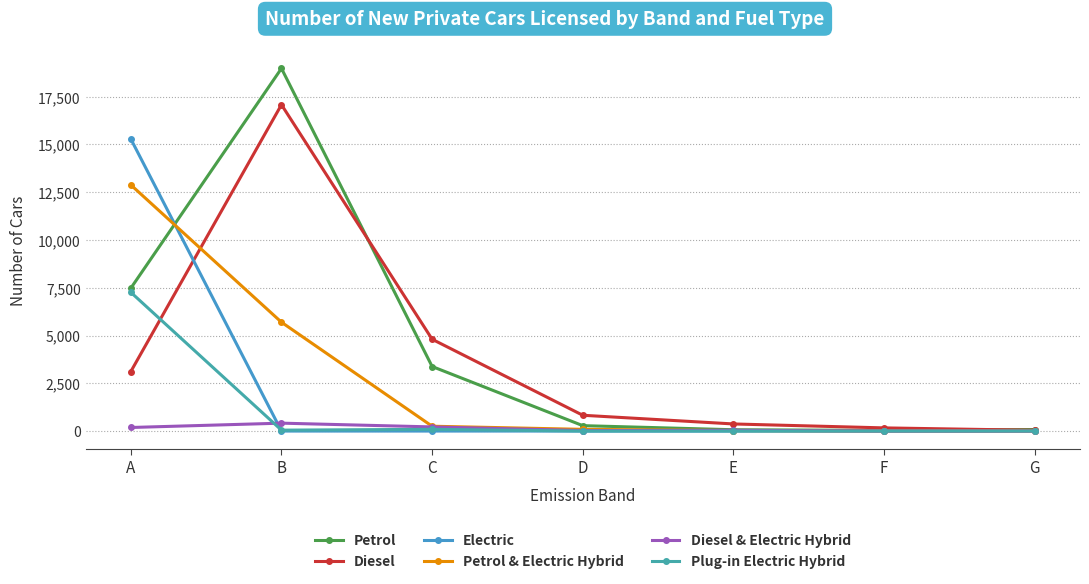

Count the number of data series in this chart.

6